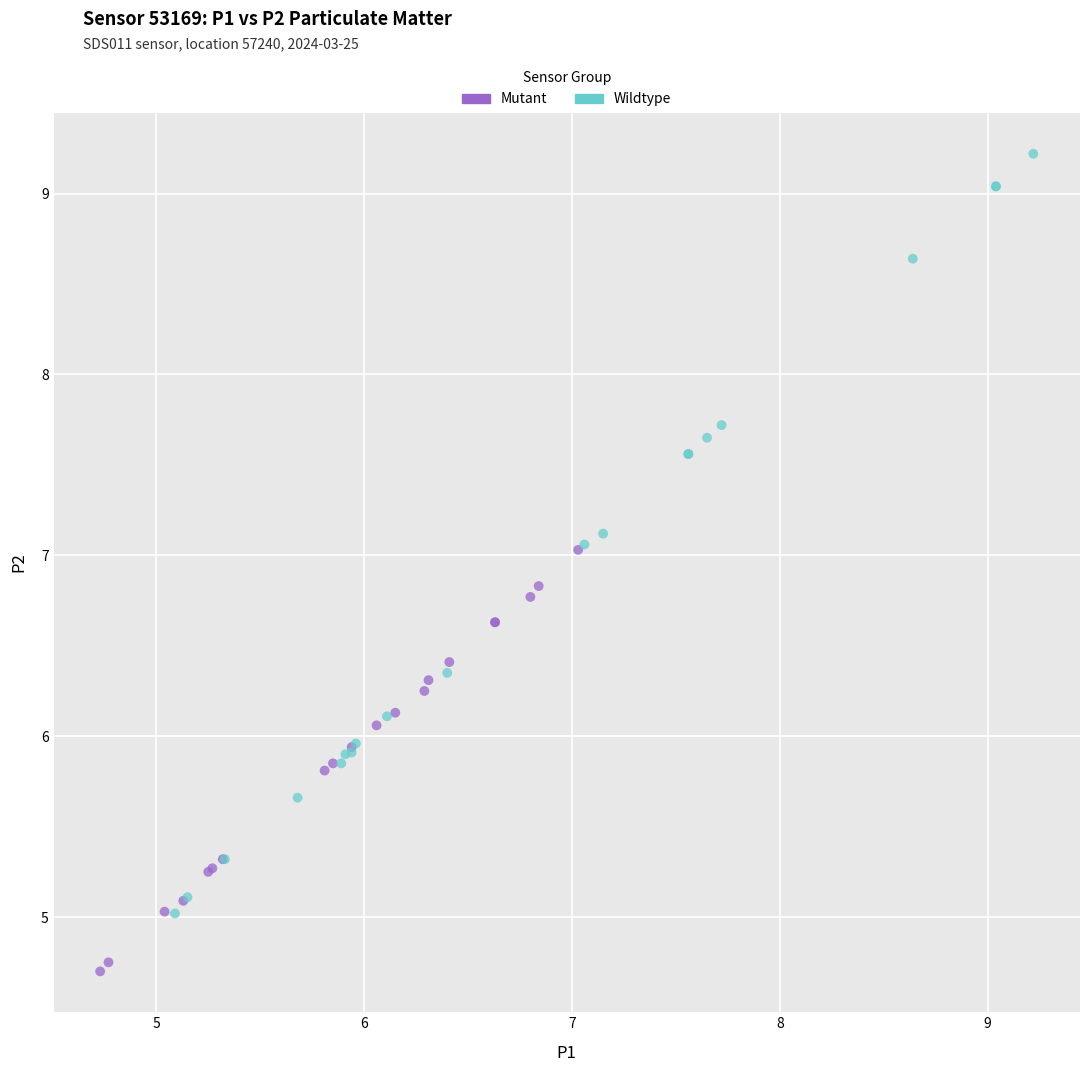

Which series contains the lowest Y value?

Mutant